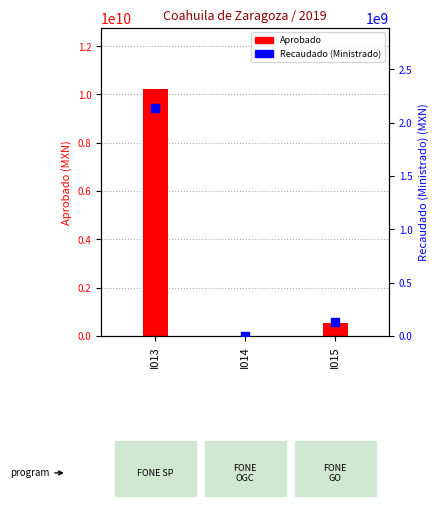

Which series has the largest total across all categories?

Aprobado